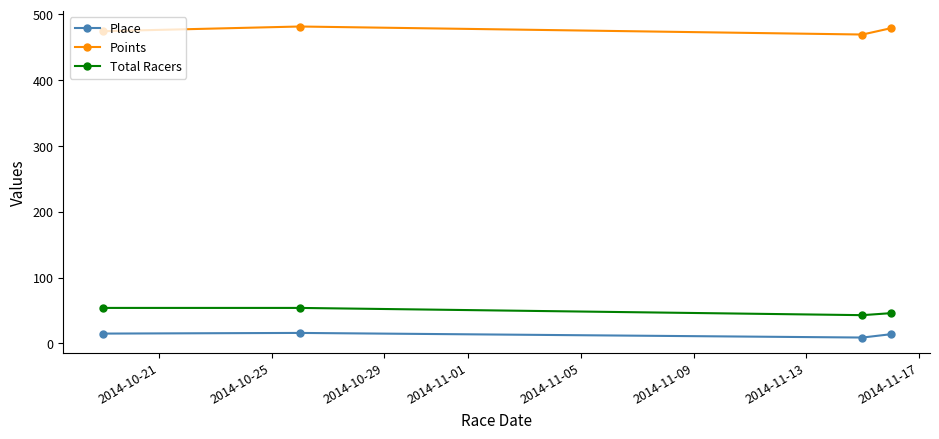

What is the difference between the second highest and second lowest values in the Total Racers series?

8.0